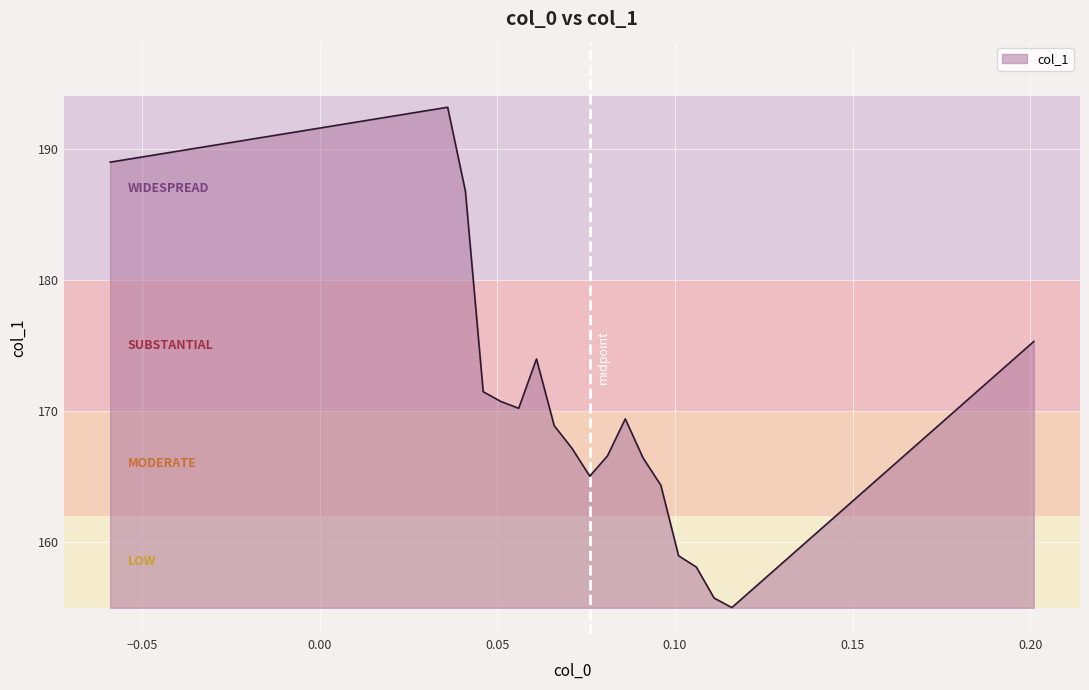

What is the smallest value displayed?

155.0